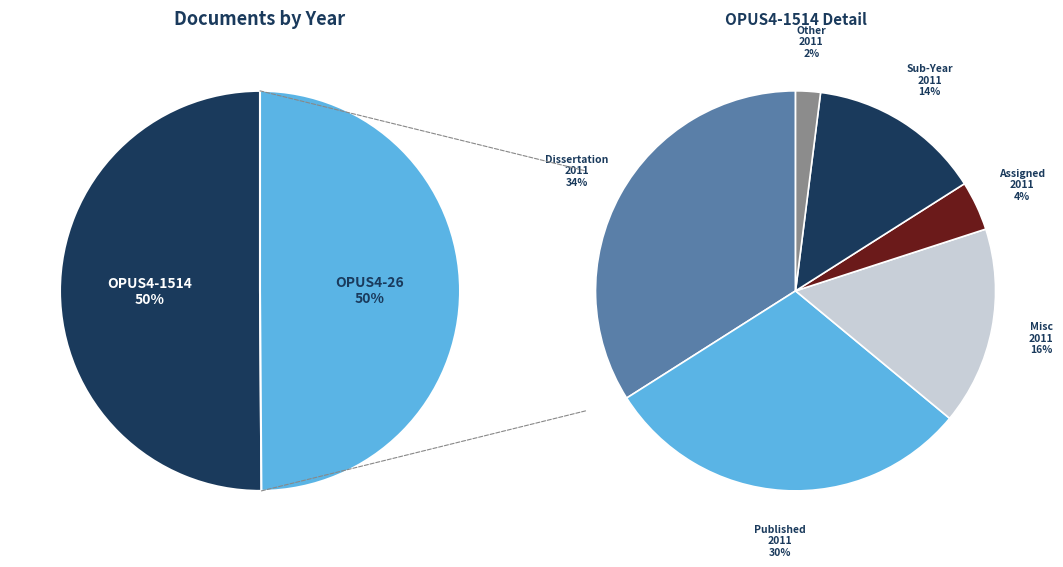

Rank the categories by value from lowest to highest.

OPUS4-26, OPUS4-1514